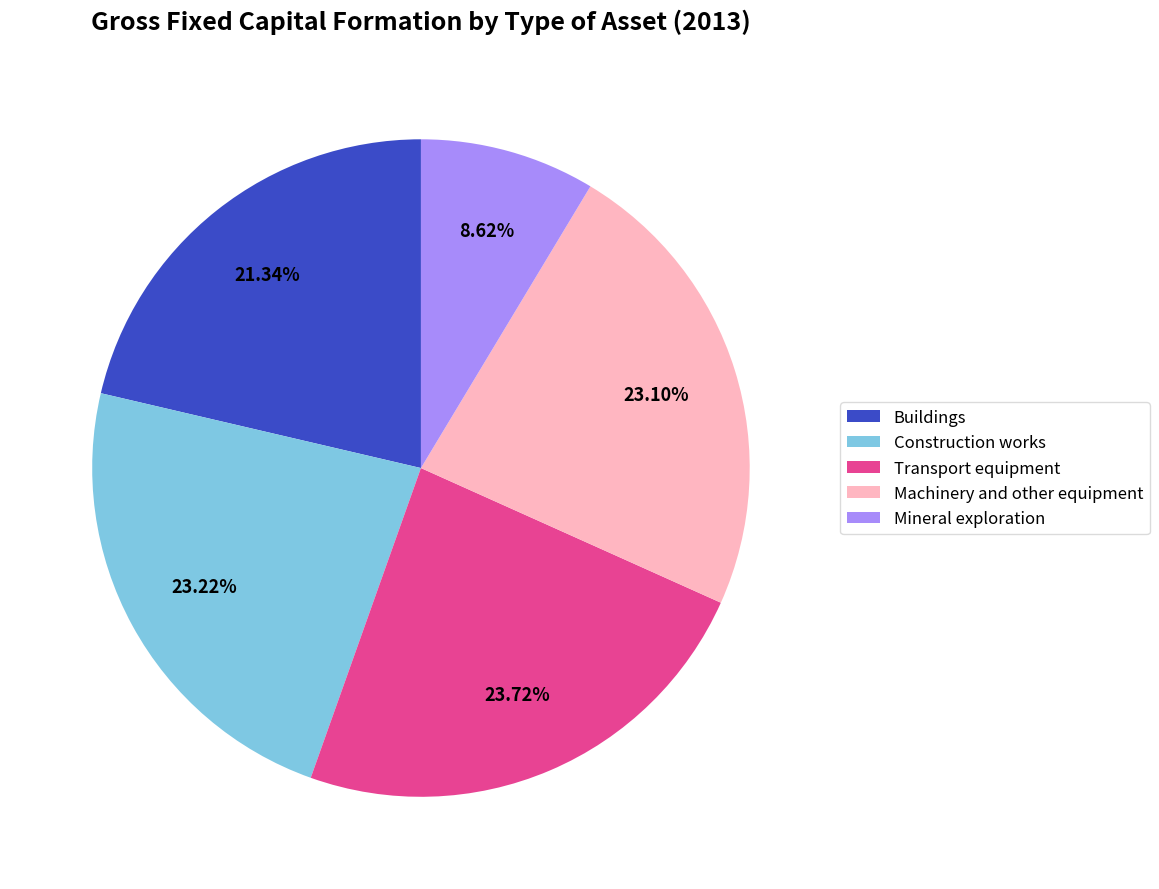

Is it true that Construction works is 10% of the pie?

False